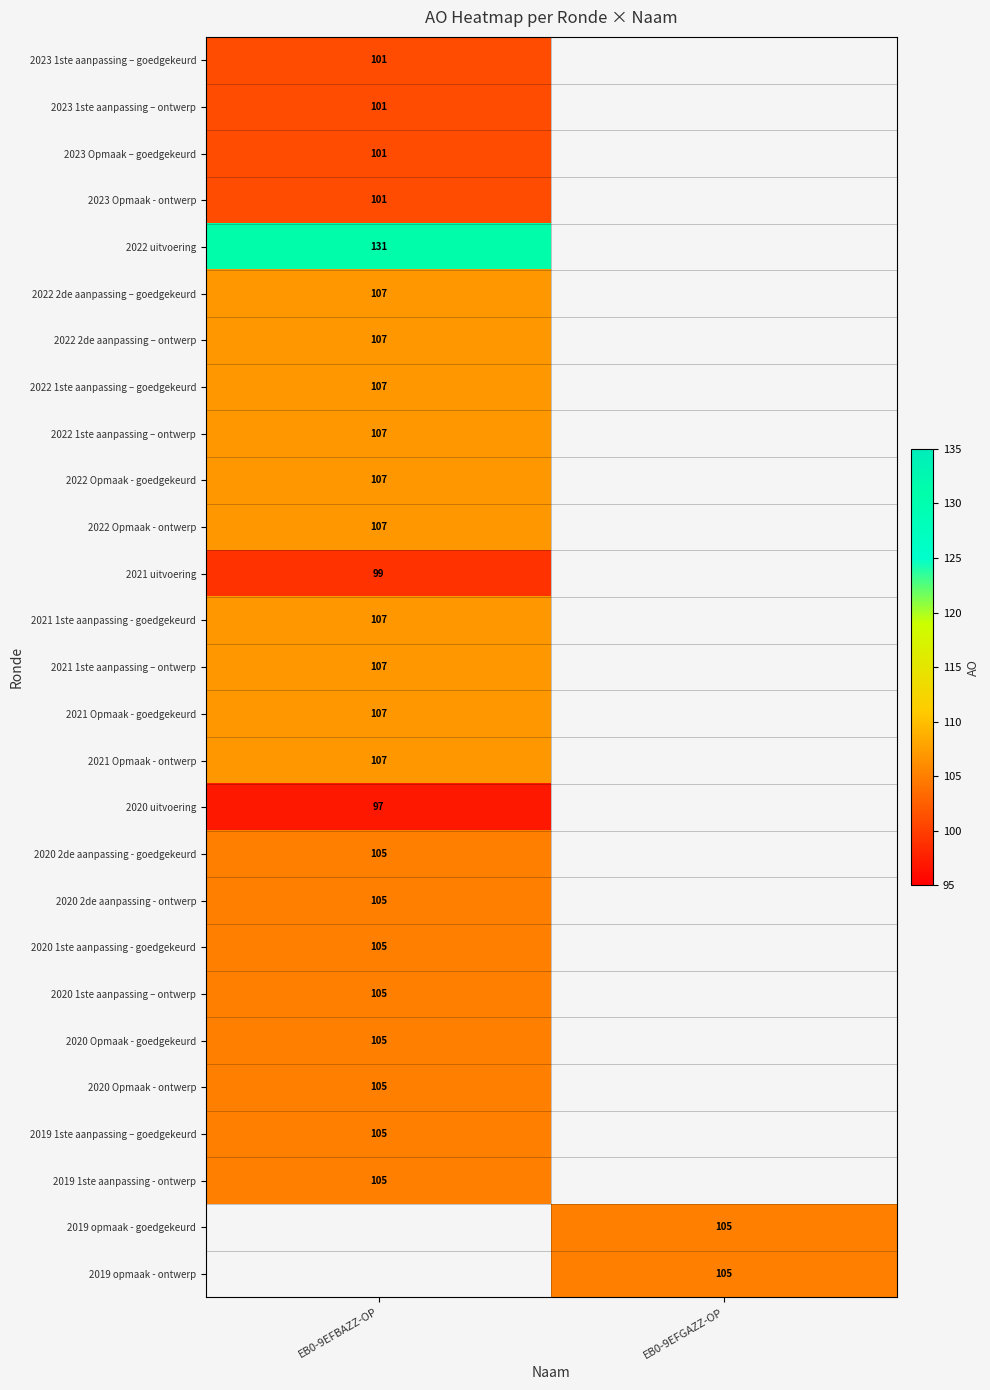

True or false: 2021 Opmaak - goedgekeurd has a value of 41 at EB0-9EFBAZZ-OP.

False